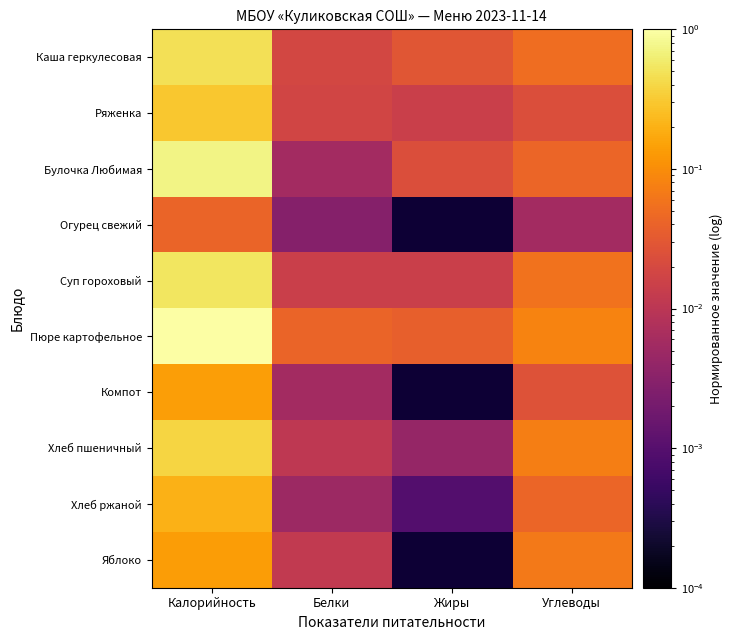

At which category is the sum across all series the highest?

Калорийность